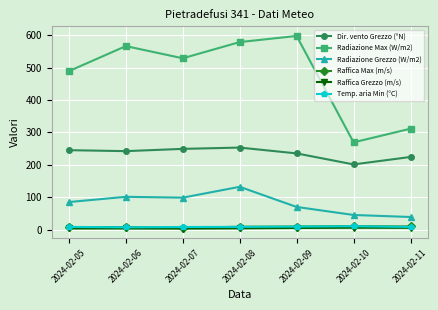

At how many categories does at least one series exceed 205?

7